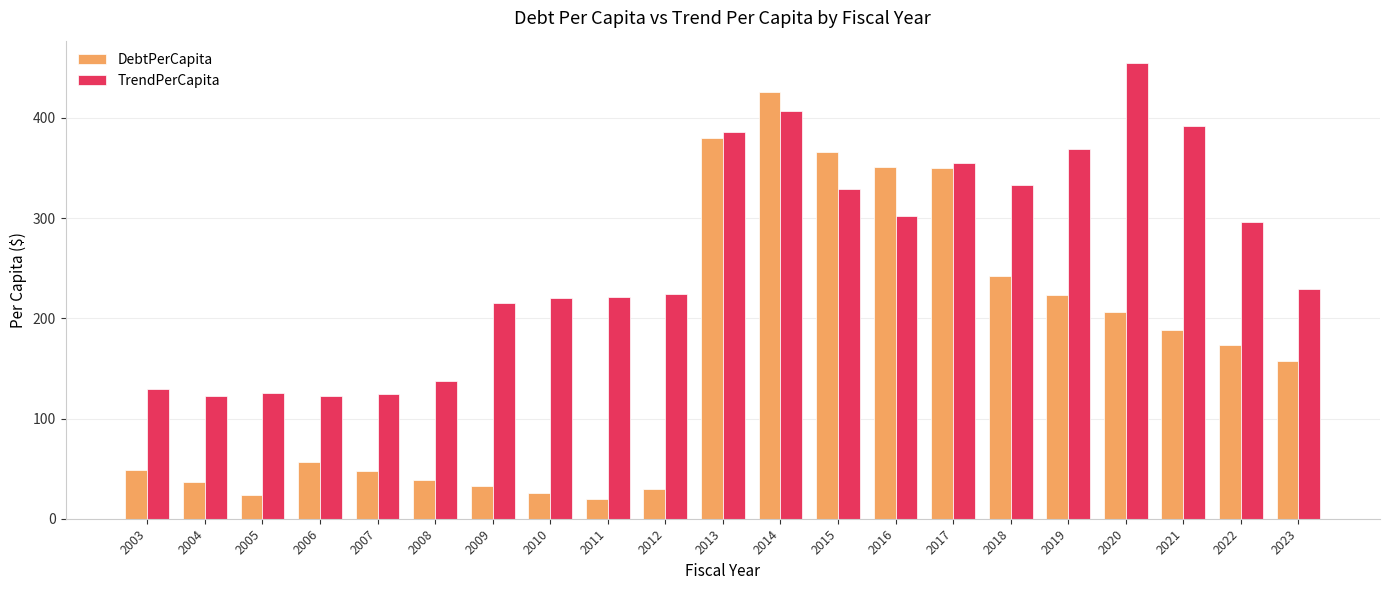

What is the lowest value of the DebtPerCapita series?

20.1